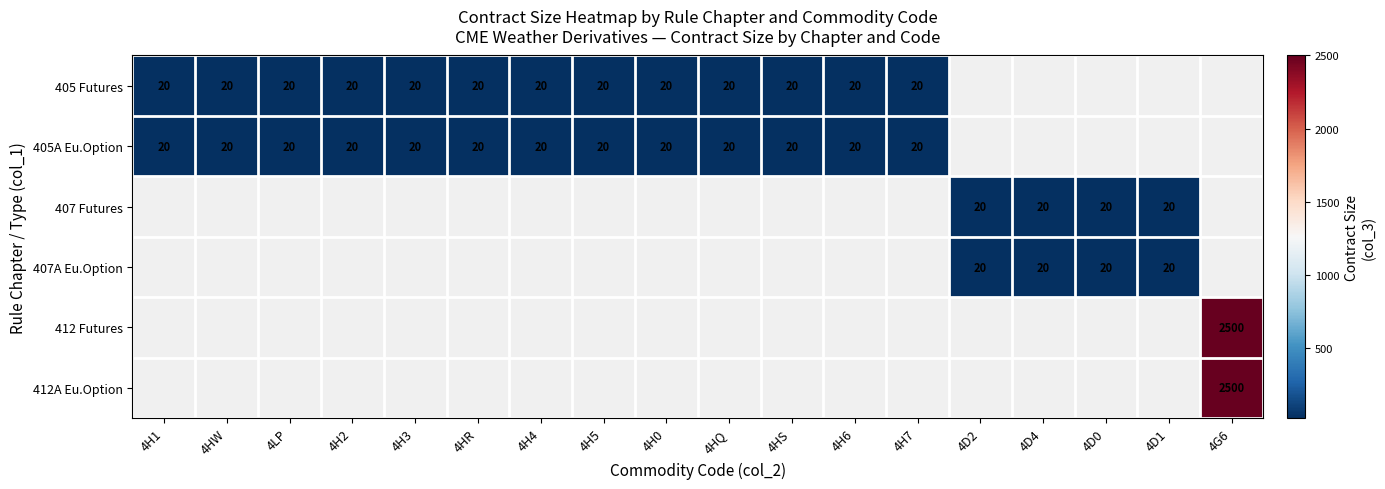

What is the greatest value displayed?

2500.0